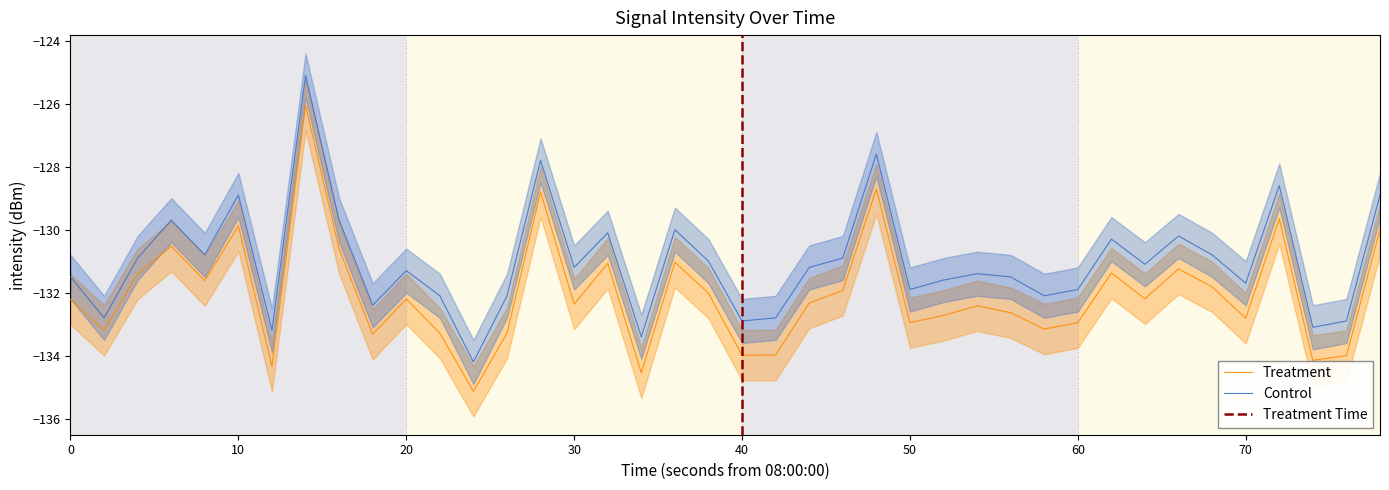

Which series has the largest range (max minus min)?

Control